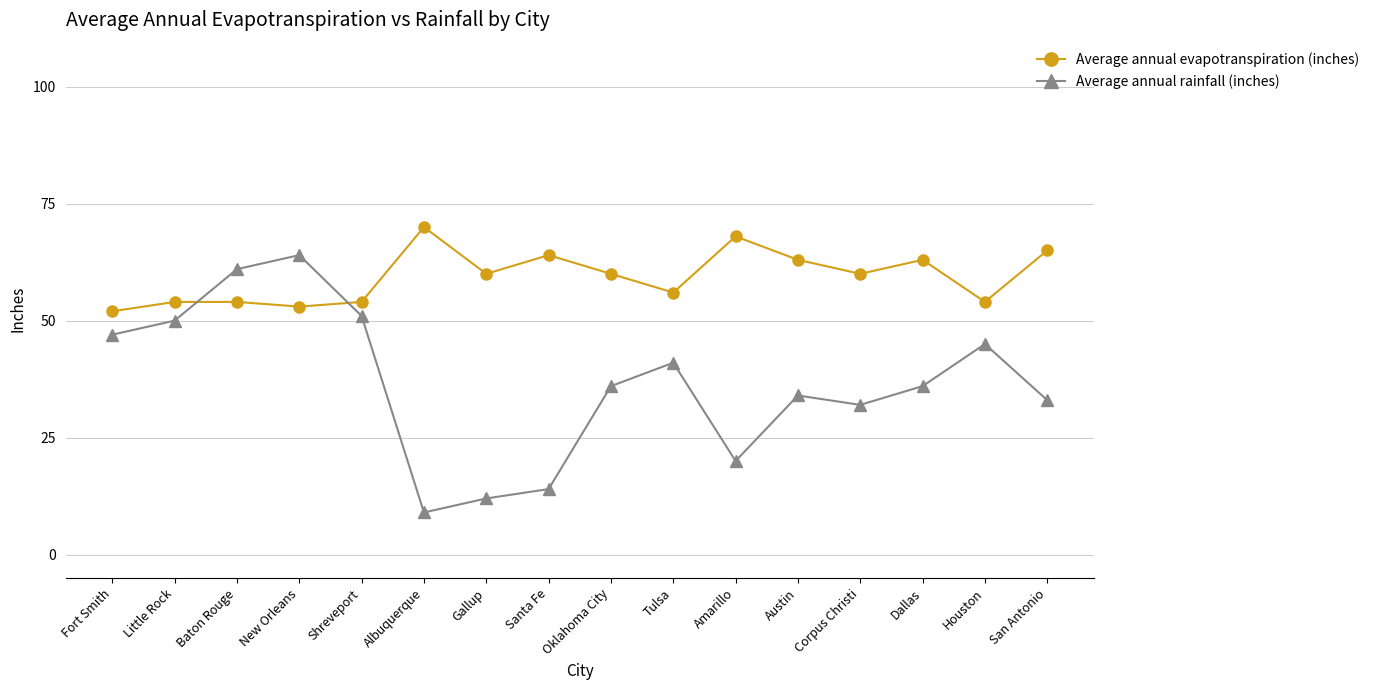

In Average annual rainfall (inches), how many points are lower than both neighbors (excluding endpoints)?

3